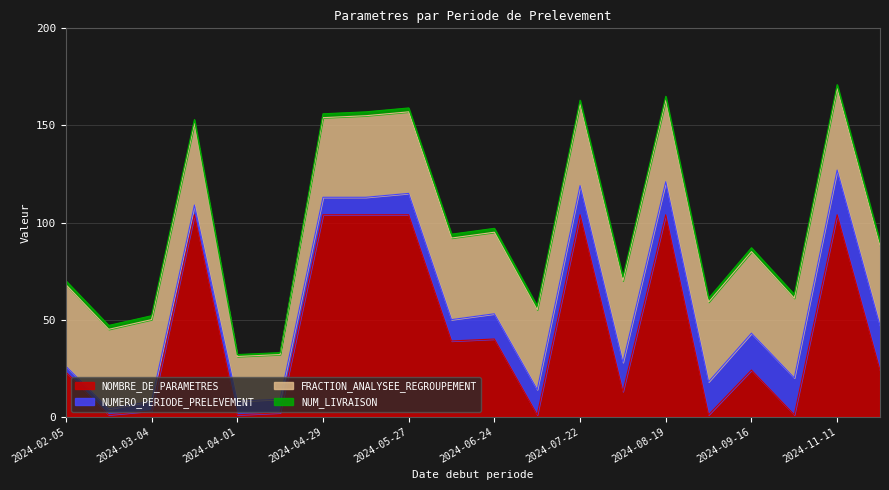

Reading left to right, extract all data points from this chart.

NOMBRE_DE_PARAMETRES: 2024-02-05=23	2024-02-11=1	2024-03-04=3	2024-03-10=104	2024-04-01=1	2024-04-07=2	2024-04-29=104	2024-05-05=104	2024-05-27=104	2024-06-02=39	2024-06-24=40	2024-06-30=1	2024-07-22=104	2024-07-28=13	2024-08-19=104	2024-08-25=1	2024-09-16=24	2024-09-22=1	2024-11-11=104	2024-11-17=24
NUMERO_PERIODE_PRELEVEMENT: 2024-02-05=3	2024-02-11=3	2024-03-04=5	2024-03-10=5	2024-04-01=7	2024-04-07=7	2024-04-29=9	2024-05-05=9	2024-05-27=11	2024-06-02=11	2024-06-24=13	2024-06-30=13	2024-07-22=15	2024-07-28=15	2024-08-19=17	2024-08-25=17	2024-09-16=19	2024-09-22=19	2024-11-11=23	2024-11-17=23
FRACTION_ANALYSEE_REGROUPEMENT: 2024-02-05=42	2024-02-11=41	2024-03-04=42	2024-03-10=42	2024-04-01=23	2024-04-07=23	2024-04-29=41	2024-05-05=42	2024-05-27=42	2024-06-02=42	2024-06-24=42	2024-06-30=41	2024-07-22=42	2024-07-28=42	2024-08-19=42	2024-08-25=41	2024-09-16=42	2024-09-22=41	2024-11-11=42	2024-11-17=41
NUM_LIVRAISON: 2024-02-05=2	2024-02-11=2	2024-03-04=2	2024-03-10=2	2024-04-01=1	2024-04-07=1	2024-04-29=2	2024-05-05=2	2024-05-27=2	2024-06-02=2	2024-06-24=2	2024-06-30=2	2024-07-22=2	2024-07-28=2	2024-08-19=2	2024-08-25=2	2024-09-16=2	2024-09-22=2	2024-11-11=2	2024-11-17=2